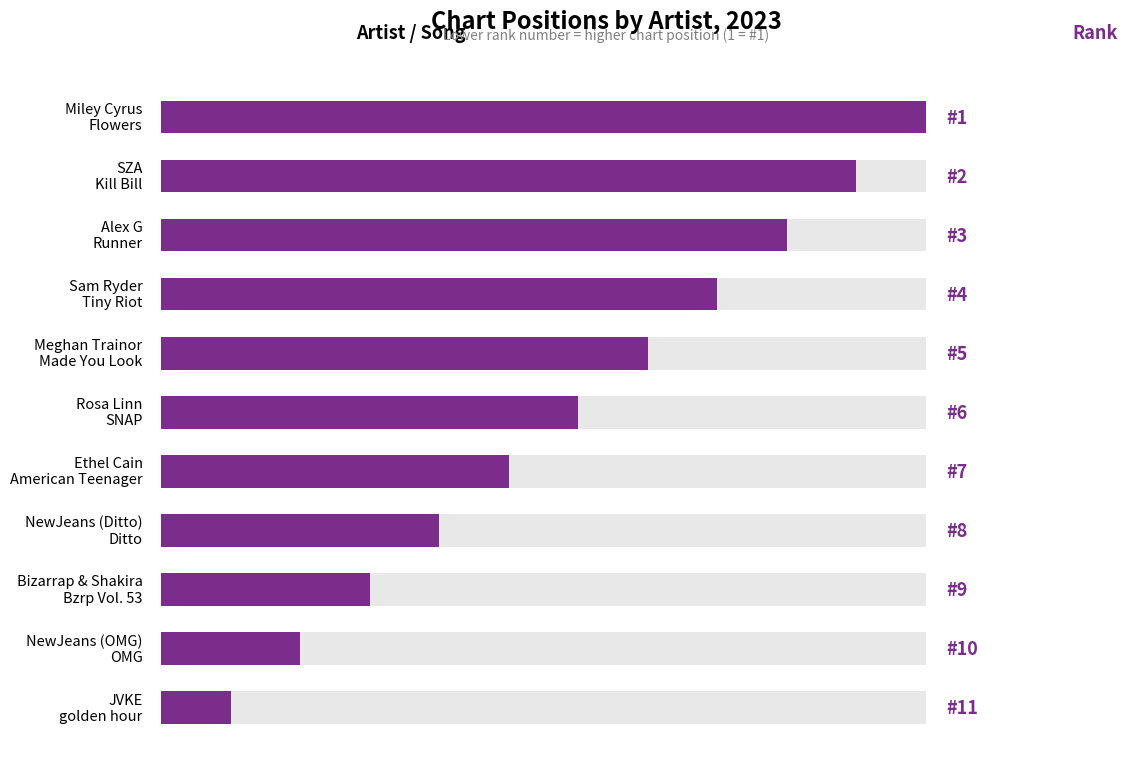

Is it true that the value at SZA Kill Bill is 6?

False